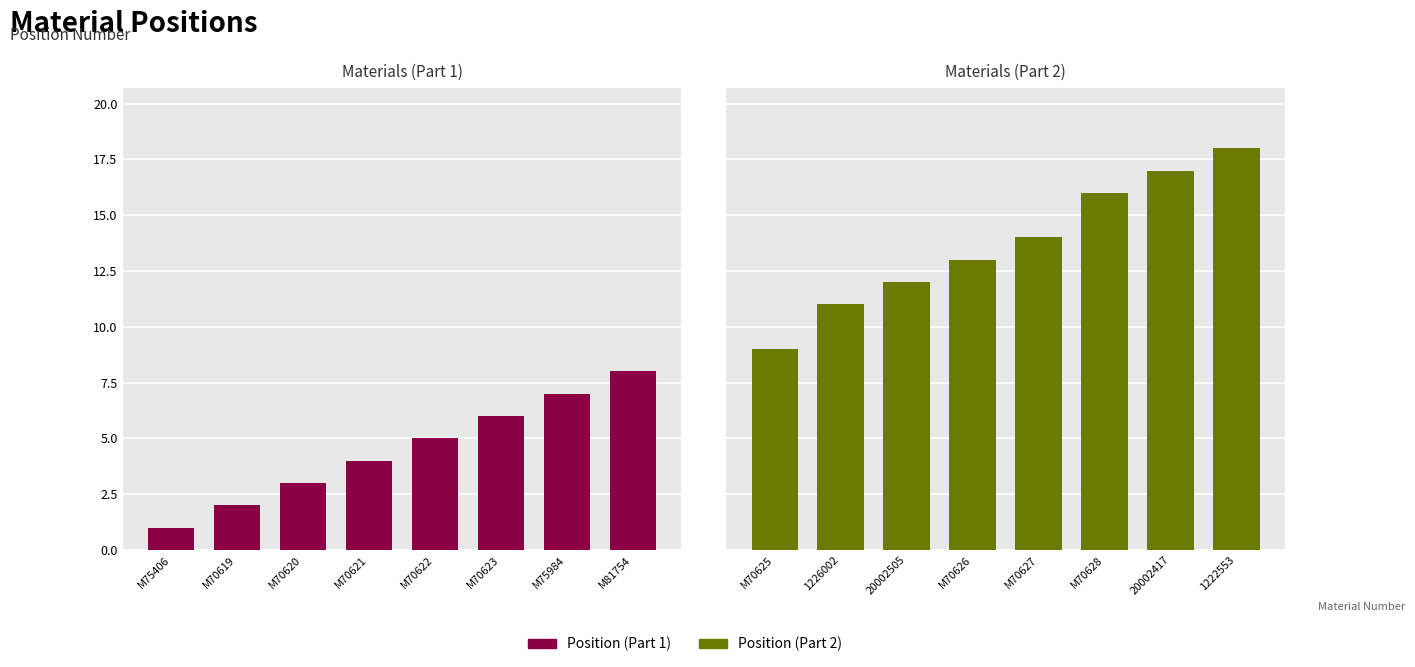

What is the difference between the second highest and minimum values in the Position (Part 2) series?

8